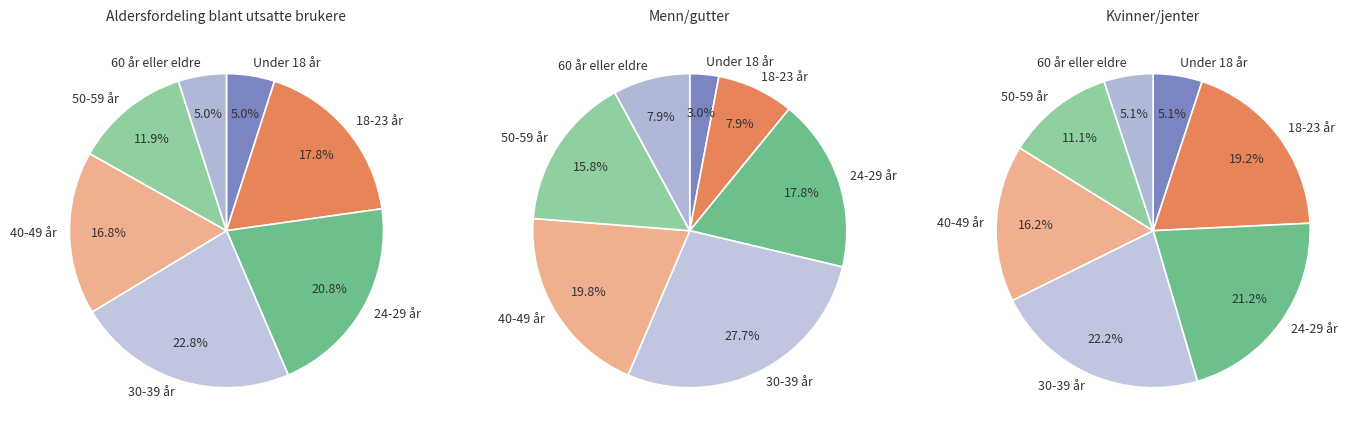

How much of the chart is everything except 60 år eller eldre?

95.0%